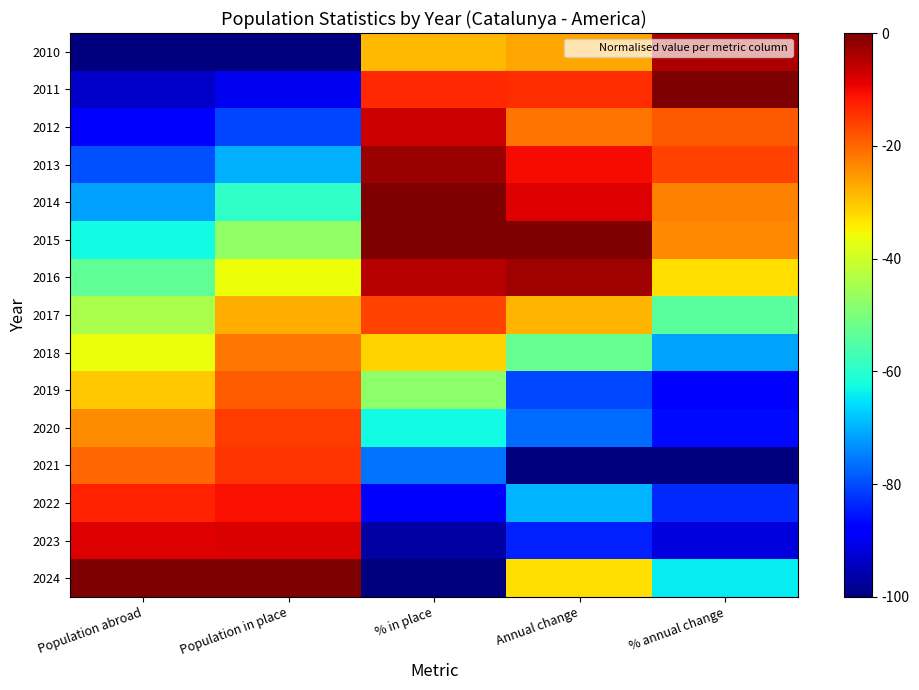

Which series has the widest spread of values?

2024